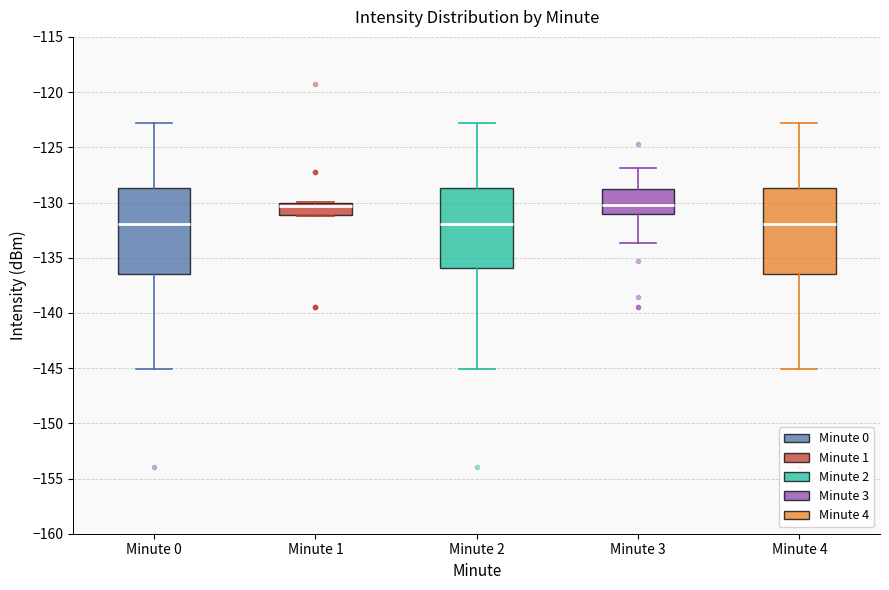

Reading left to right, read every box against the y-axis: the position of its median line, the range the box covers, and the ends of its whiskers. The values are not printed on the chart, so give them approximately, as read against the axis.

Minute 0: median -132.0, box -136.5 to -128.5, whiskers -145.0 to -123.0
Minute 1: median -130.5, box -131.0 to -130.0, whiskers -131.0 to -130.0
Minute 2: median -132.0, box -136.0 to -128.5, whiskers -145.0 to -123.0
Minute 3: median -130.0, box -131.0 to -129.0, whiskers -133.5 to -127.0
Minute 4: median -132.0, box -136.5 to -128.5, whiskers -145.0 to -123.0